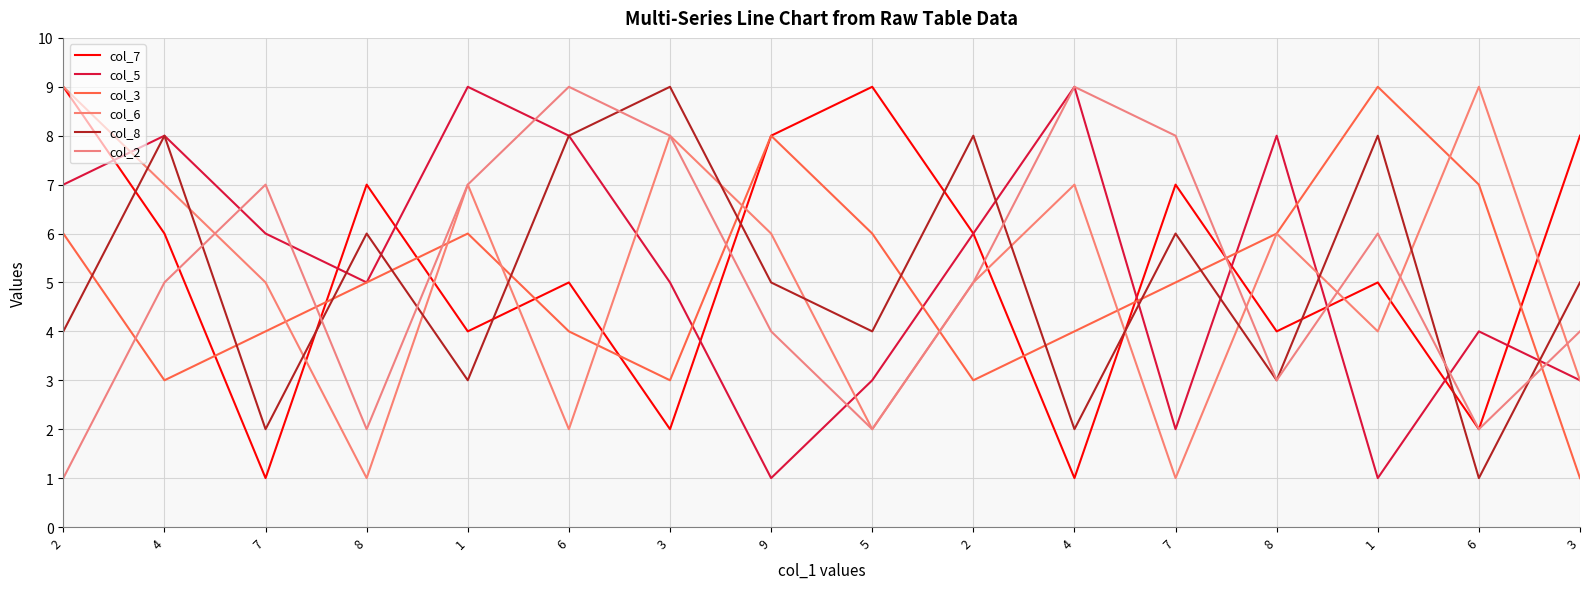

Which label corresponds to the largest value in the chart?

2